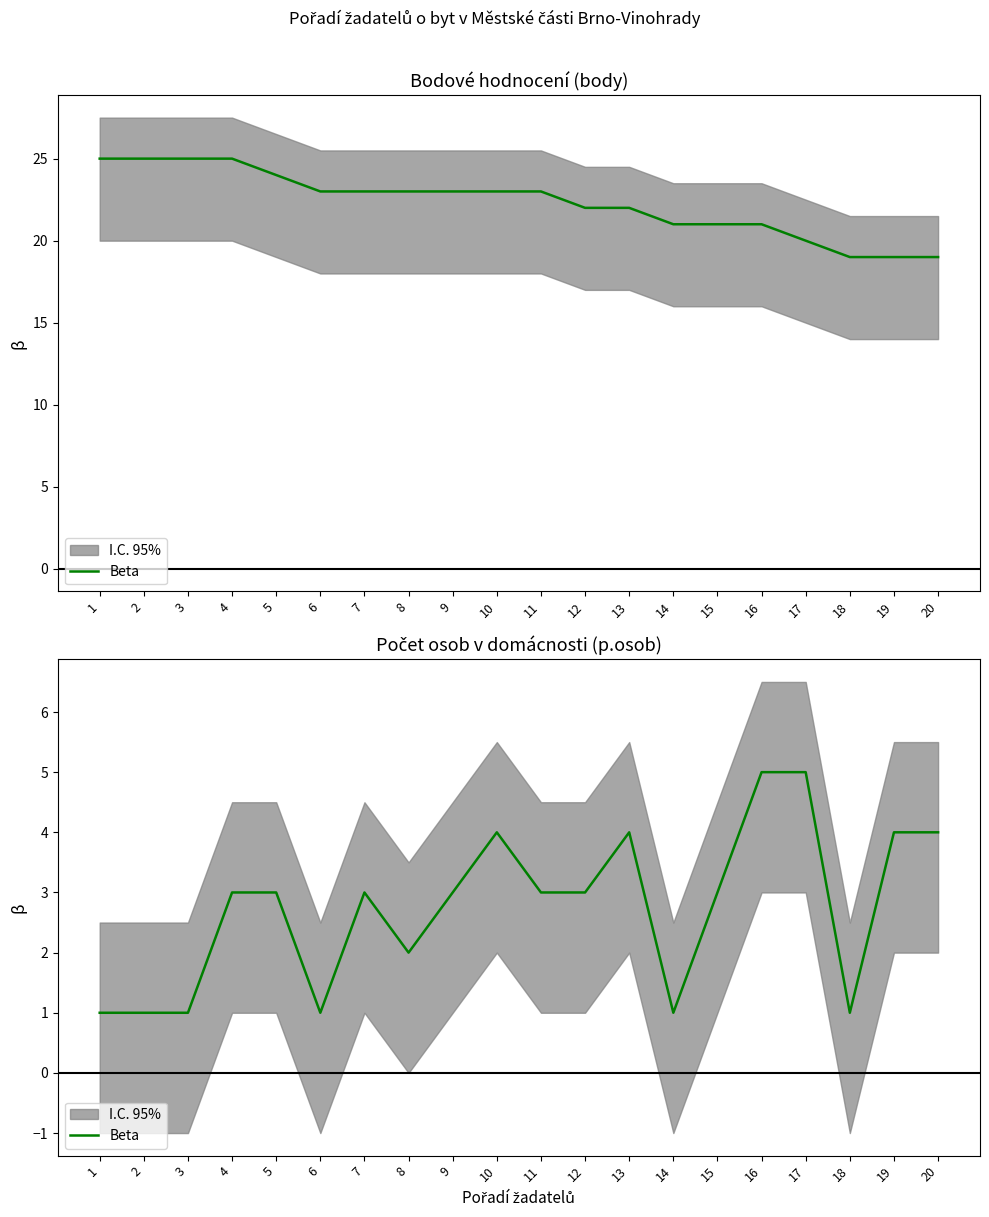

What is the approximate value at 19?

4